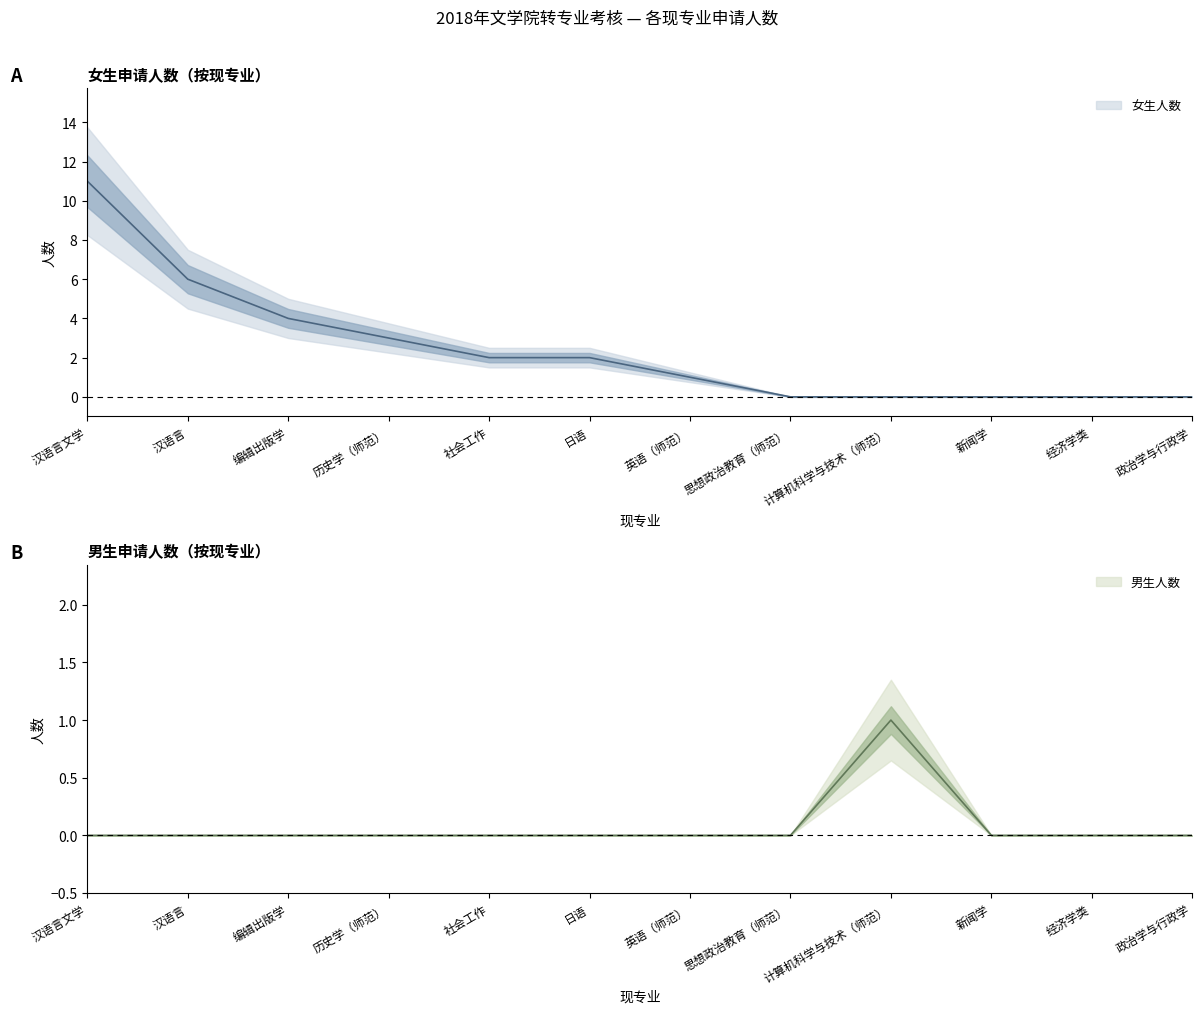

List the labels in order of 男生人数 value, largest first.

计算机科学与技术（师范）, 汉语言文学, 经济学类, 汉语言, 编辑出版学, 历史学（师范）, 社会工作, 日语, 英语（师范）, 思想政治教育（师范）, 新闻学, 政治学与行政学